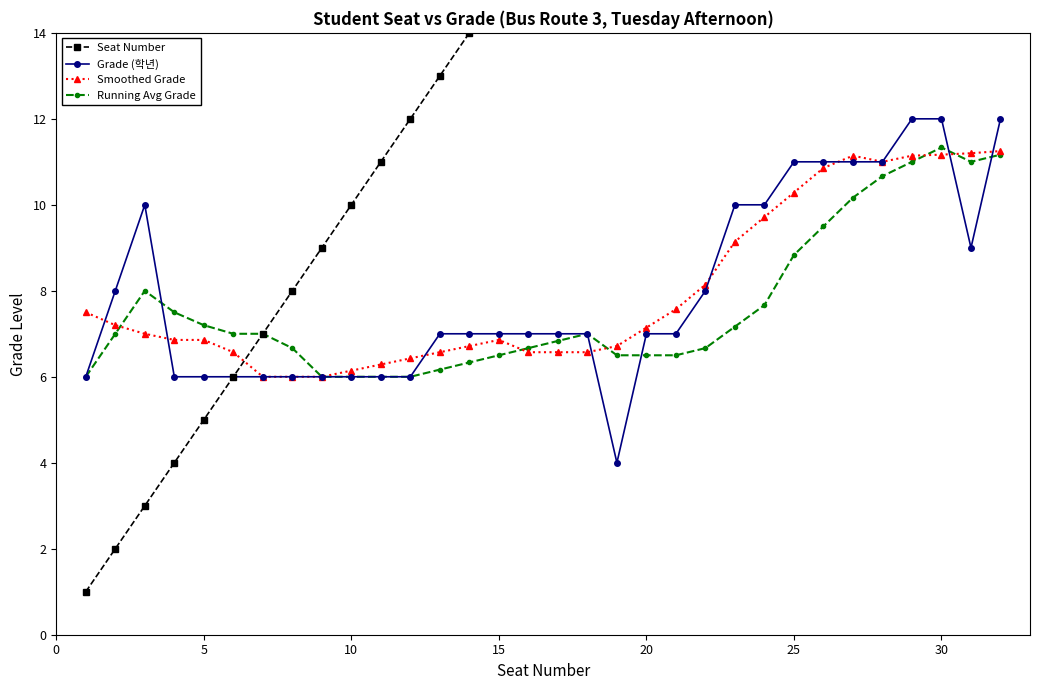

The Running Avg Grade series shows 7.3 at 30. True or false?

False